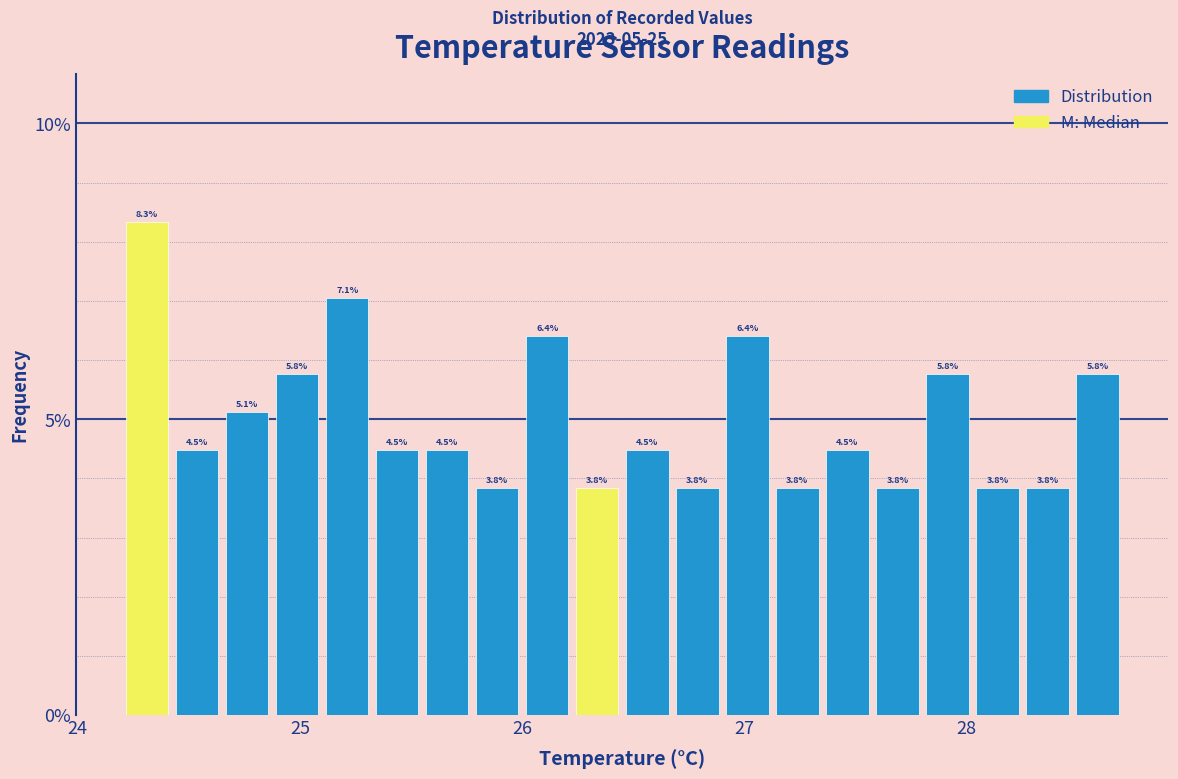

Around what value on the x-axis is the tallest bar? Give the approximate position of its centre, as read against the axis.

24.3